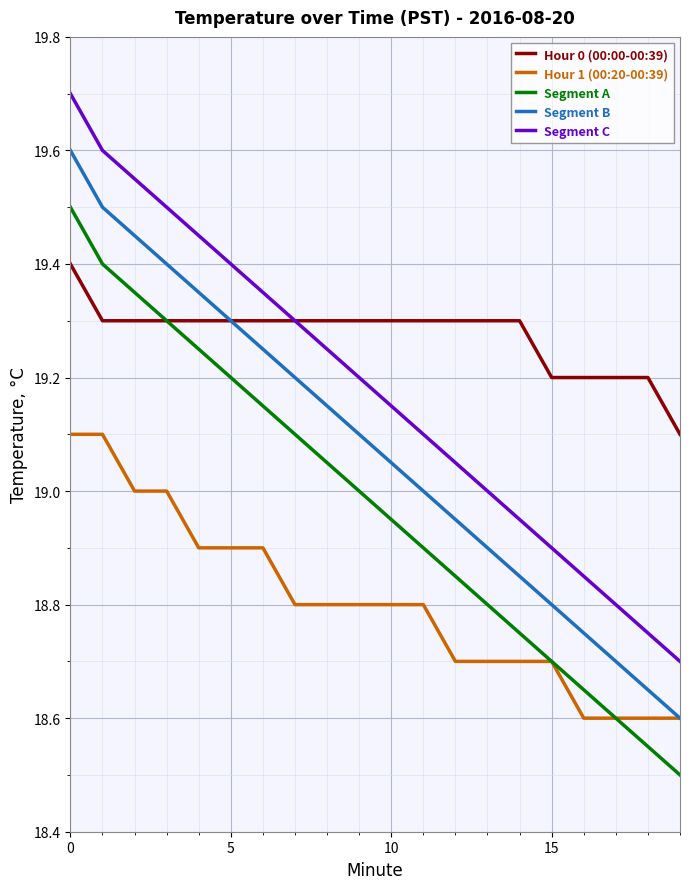

List the series in order of their overall mean, lowest first.

Hour 1 (00:20-00:39), Segment A, Segment B, Segment C, Hour 0 (00:00-00:39)